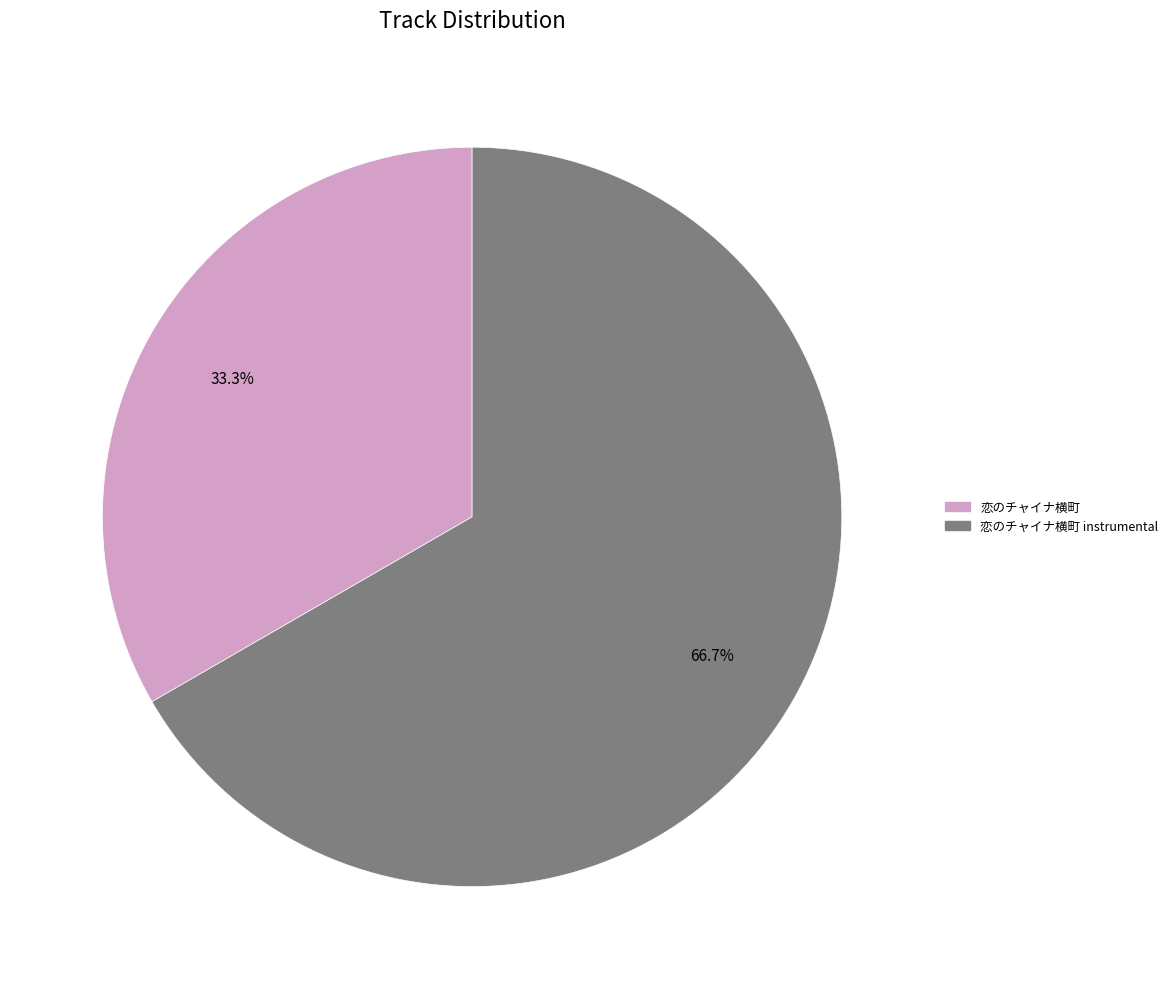

Does any single category account for the majority?

Yes